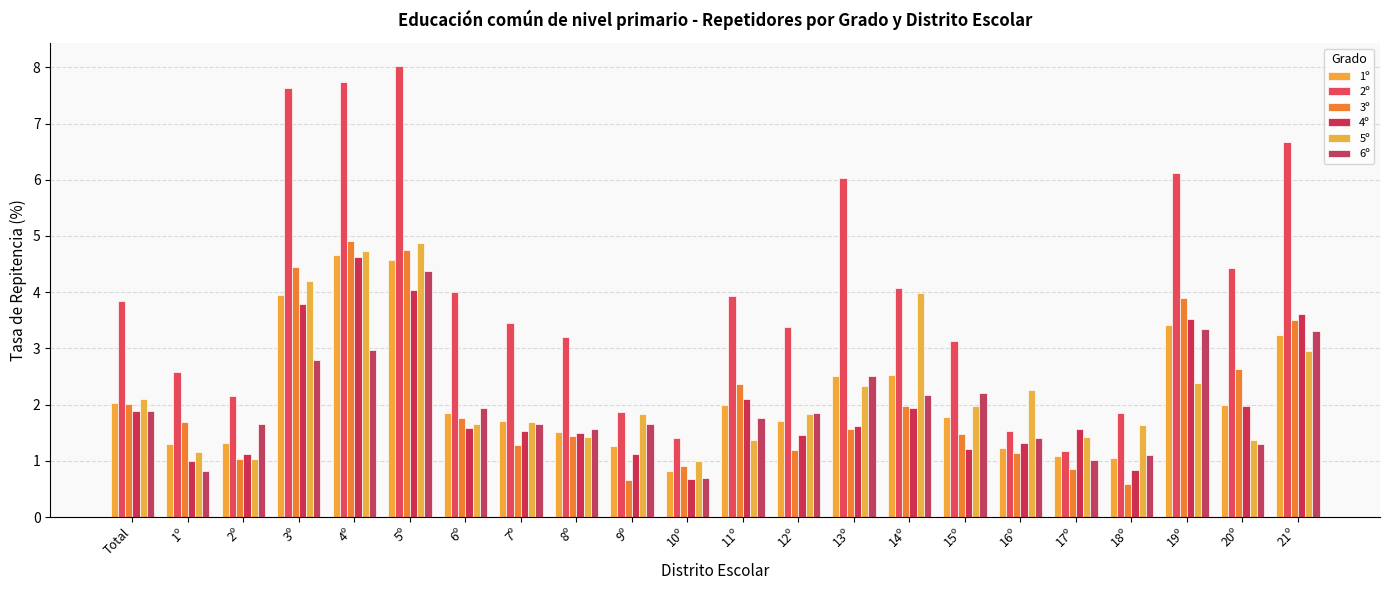

How many data points does each series have?

22